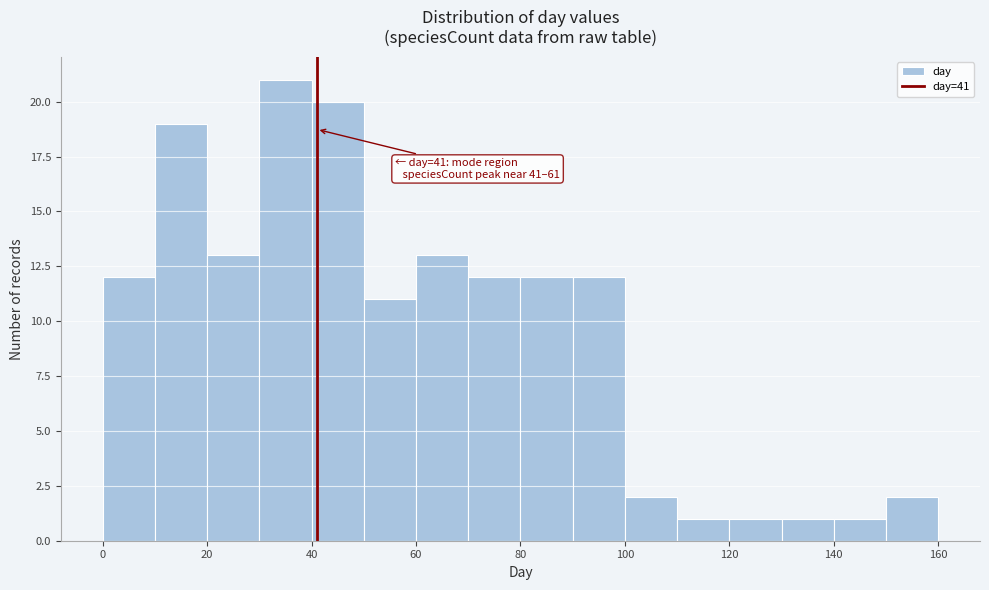

Which range on the x-axis has the tallest bar?

30 to 40